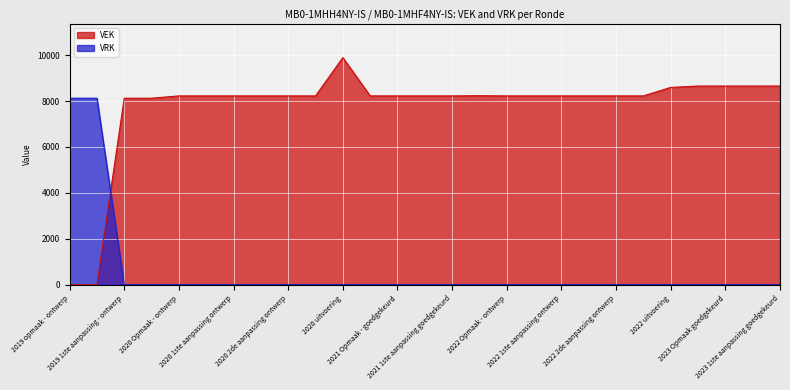

How many intersections are there between VRK and VEK?

1